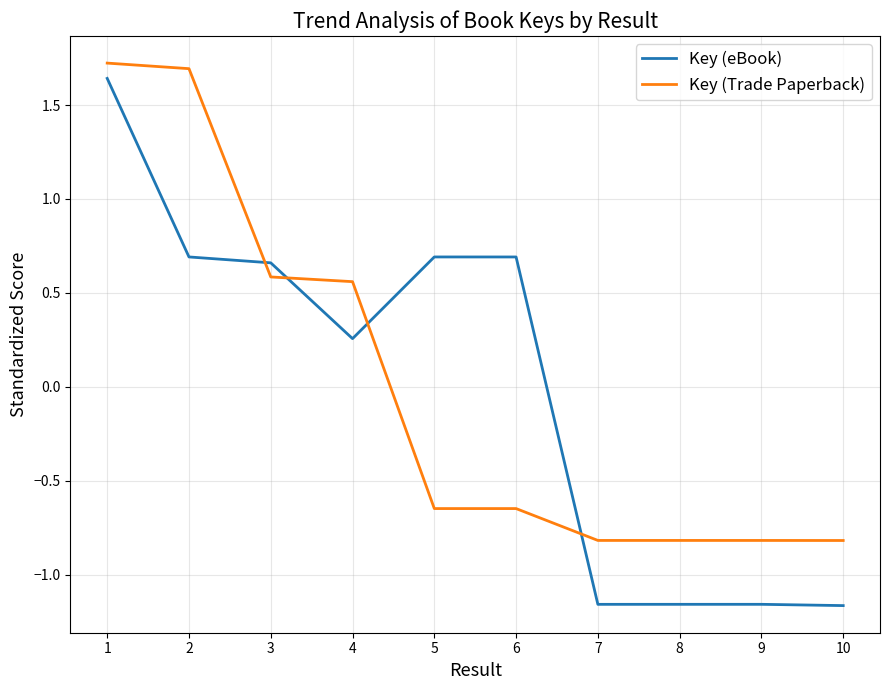

Between 2 and 10, which series saw the biggest shift?

Key (Trade Paperback)